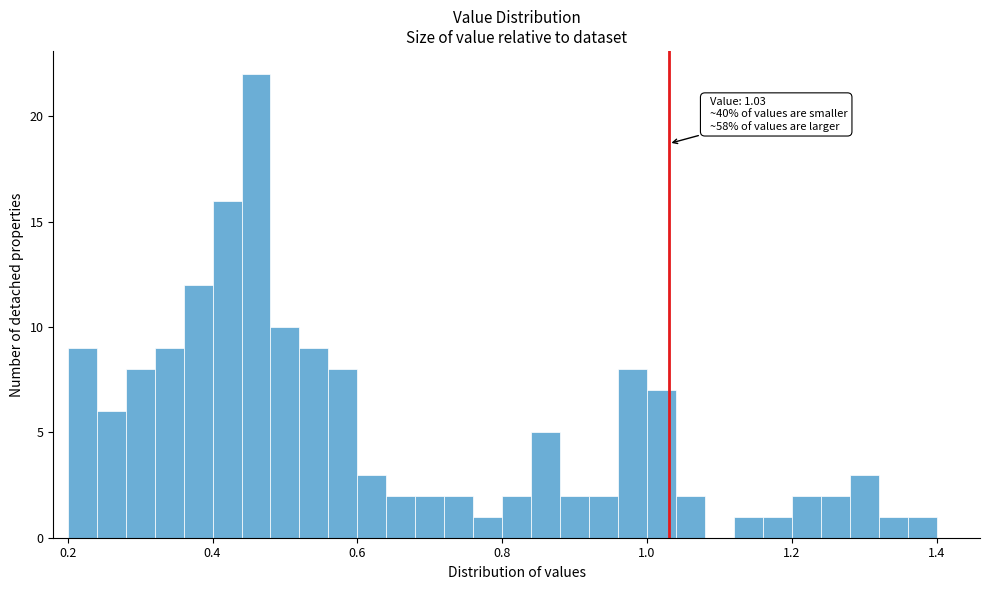

Read against the x-axis, roughly where is the centre of the tallest bar?

0.46